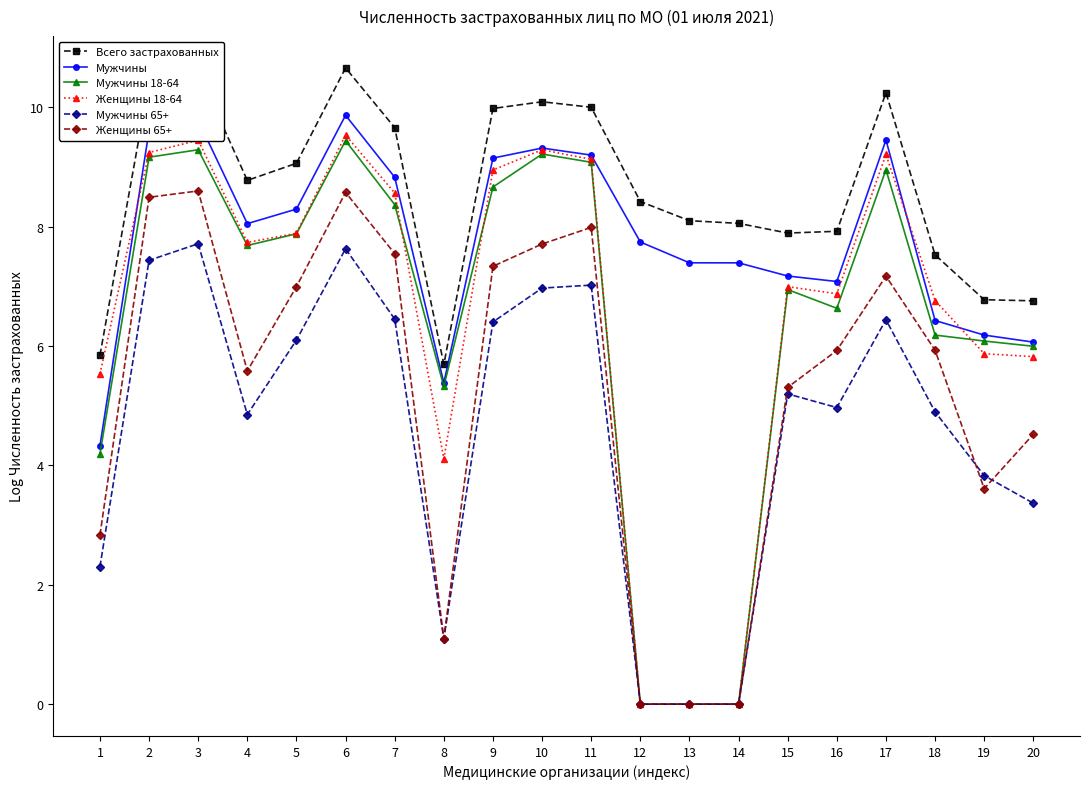

The value of Женщины 65+ at 18 is 5.9. True or false?

True